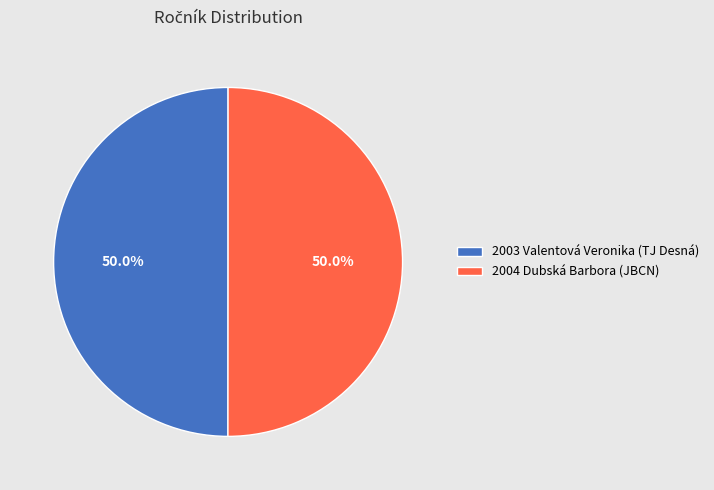

To the nearest percent, what is the average slice percentage?

50%